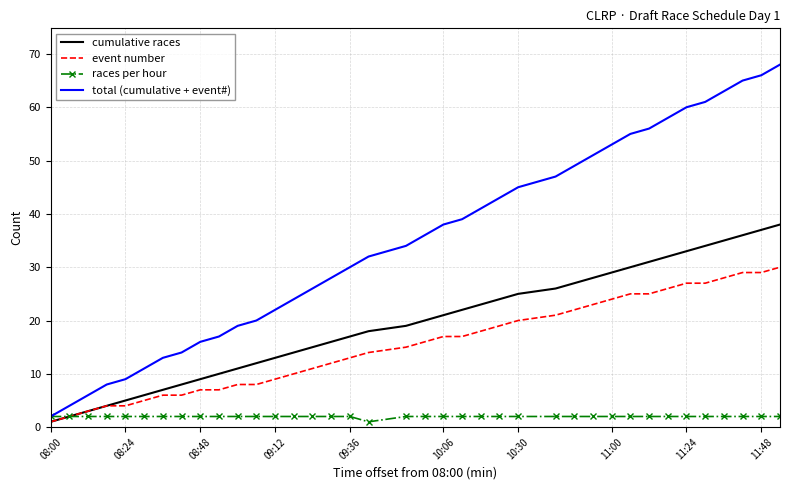

Rank the series by their maximum value, from lowest to highest.

races per hour, event number, cumulative races, total (cumulative + event#)